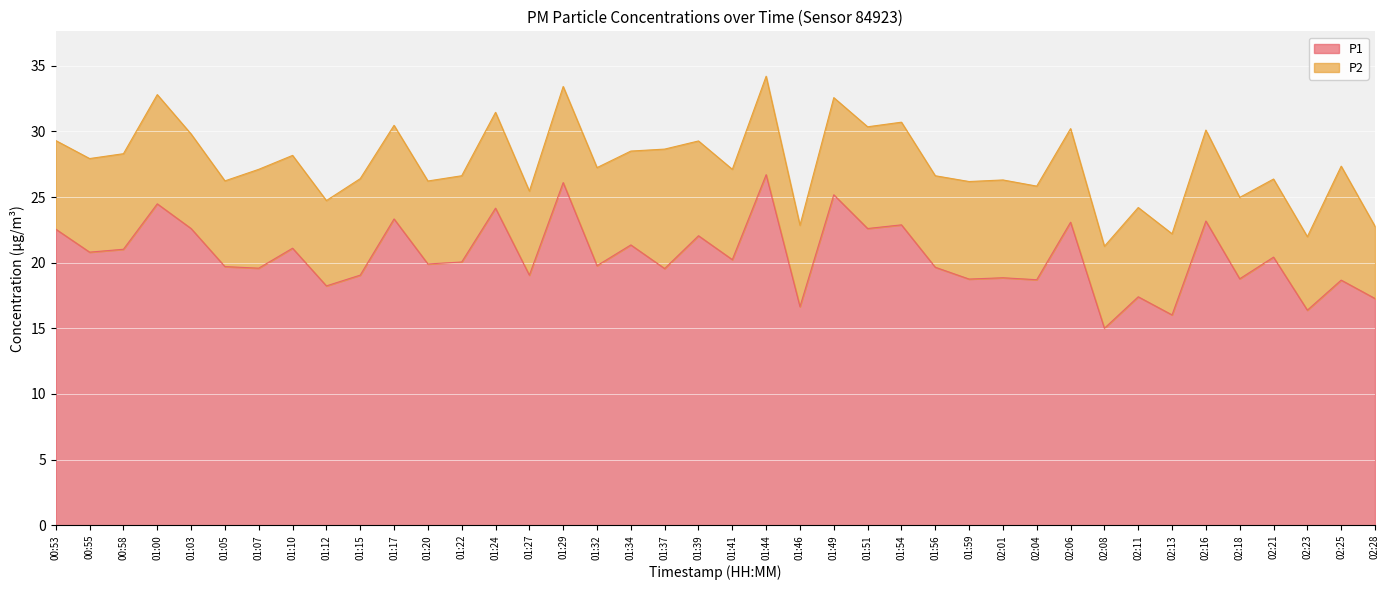

What is the minimum value shown in the chart?

15.0